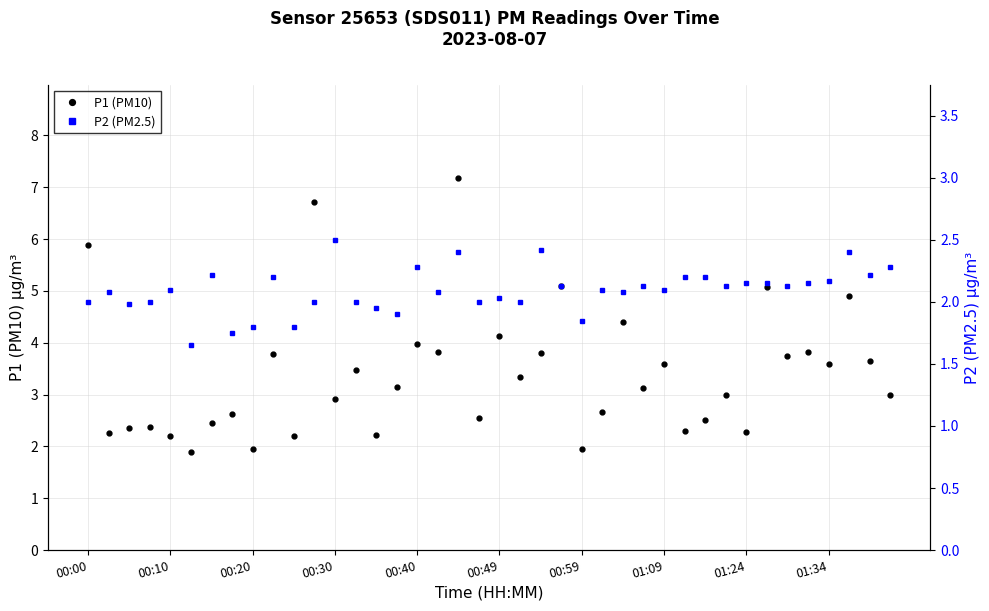

What is the maximum value for P1 (PM10)?

7.2